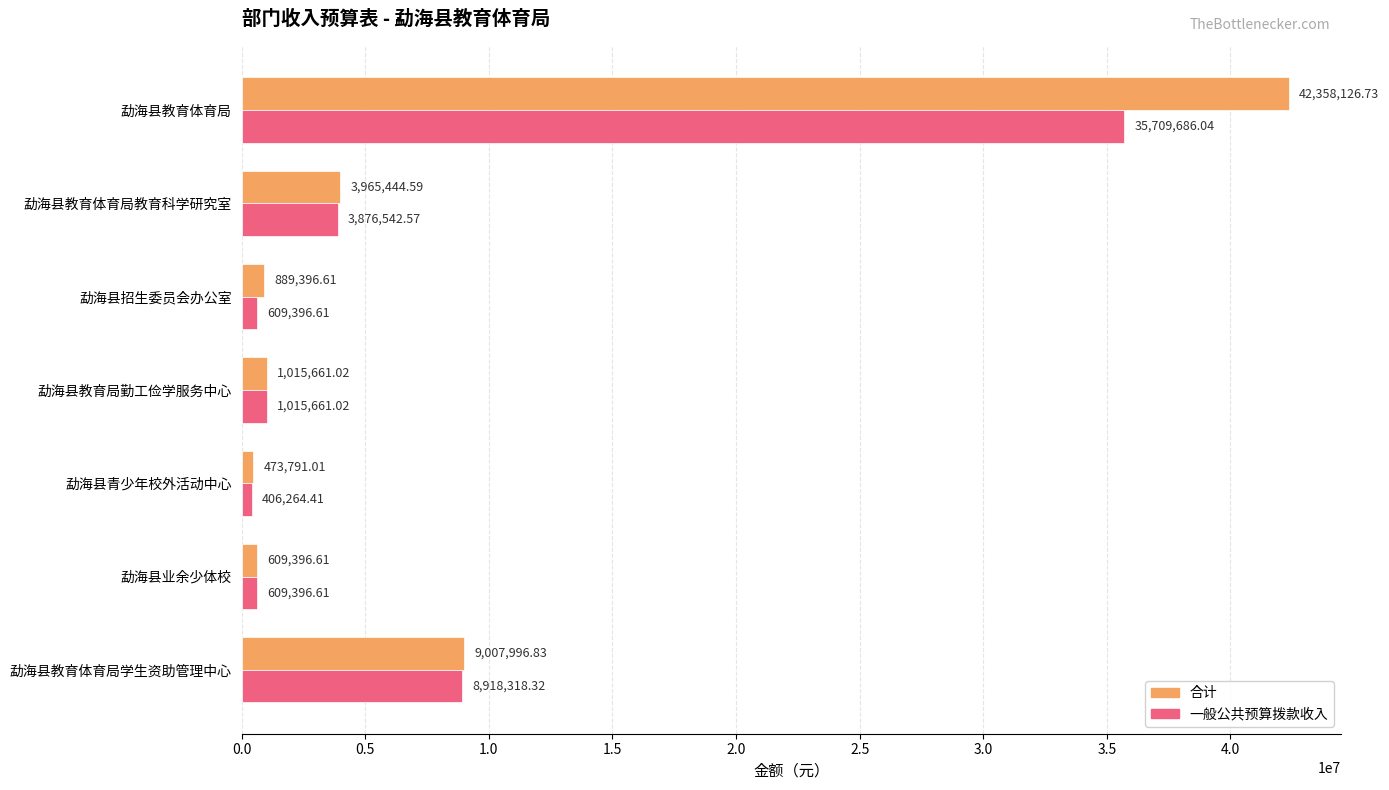

What is the sum of the 一般公共预算拨款收入 values at 勐海县青少年校外活动中心 and 勐海县教育体育局学生资助管理中心?

9324582.7